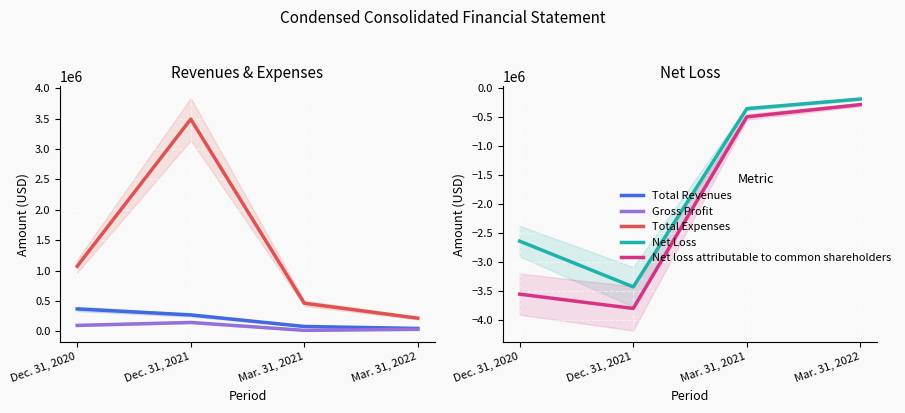

True or false: Gross Profit and Net loss attributable to common shareholders intersect in this chart.

False